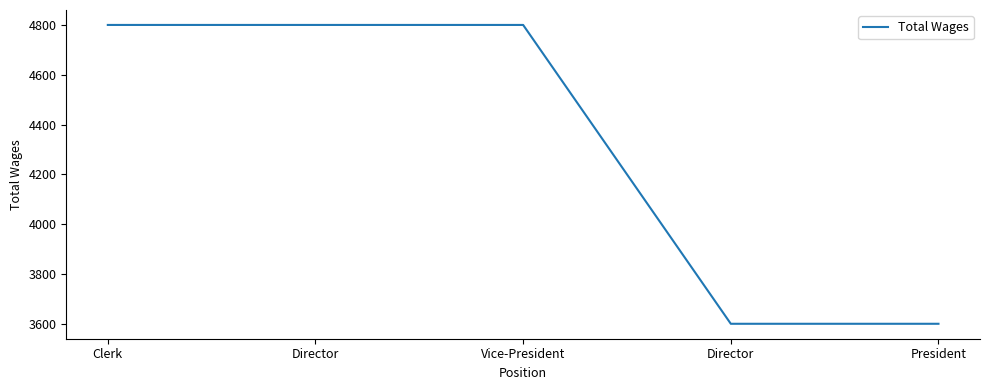

Does the chart have visible grid lines?

No